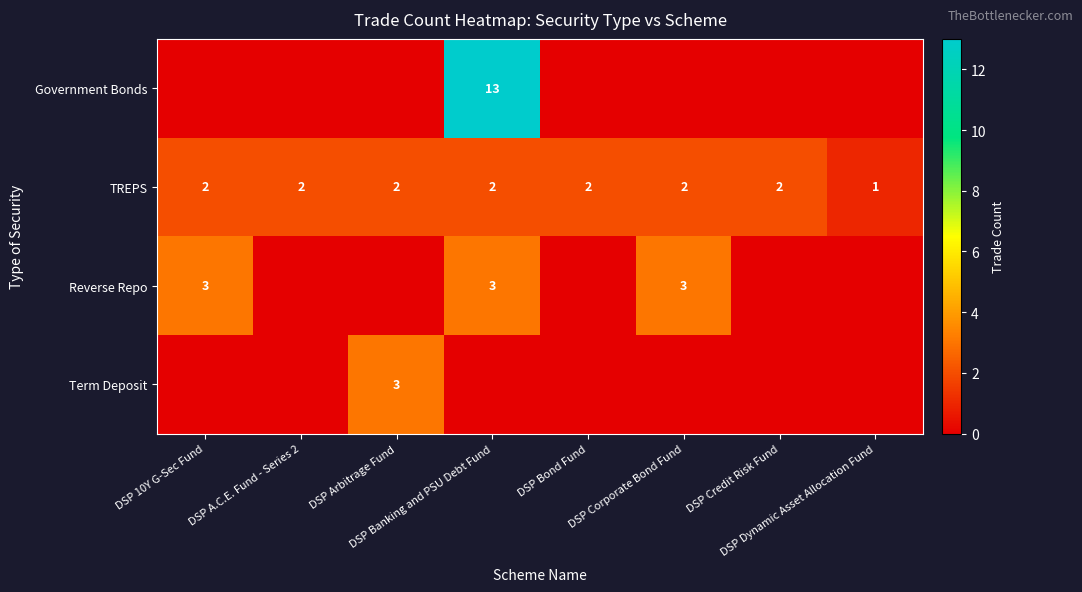

How many values in the TREPS series are below 2?

1